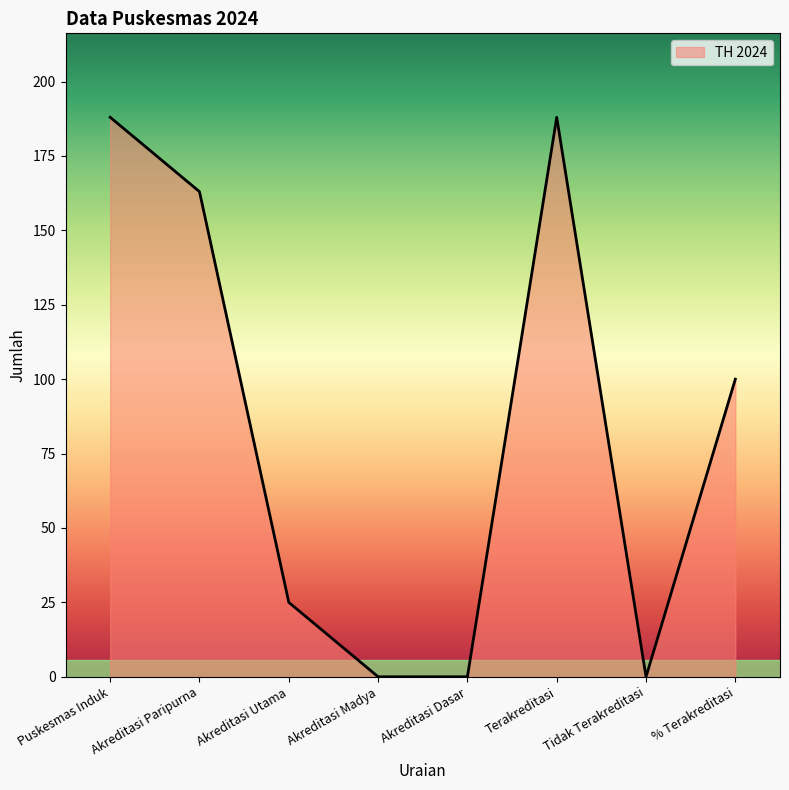

How many values are between 0 and 188?

8